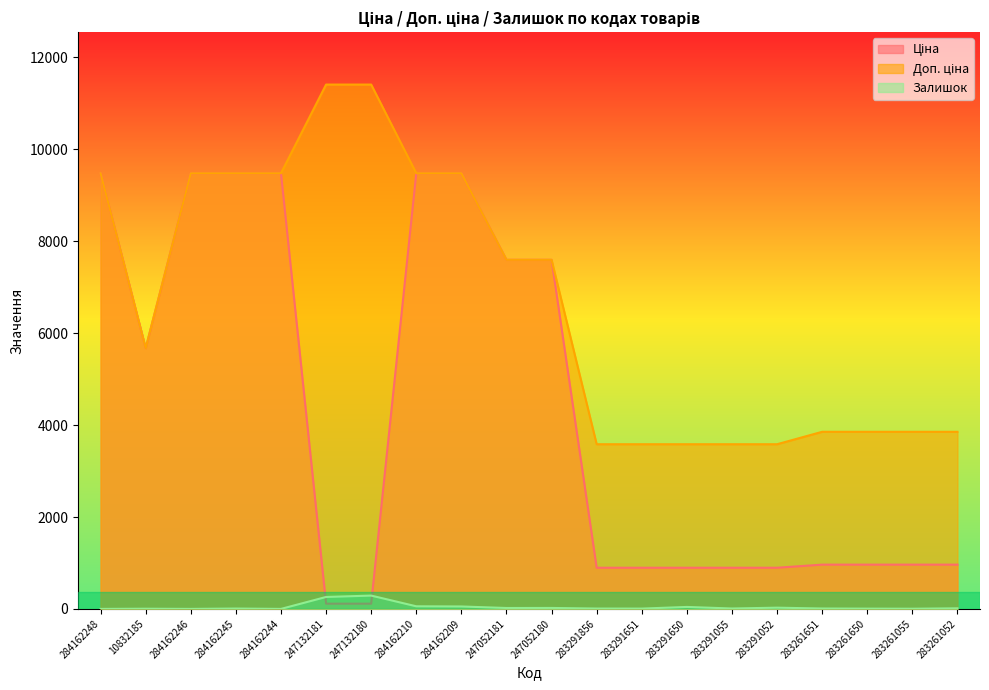

What is the sum of all Доп. ціна values?

133901.5